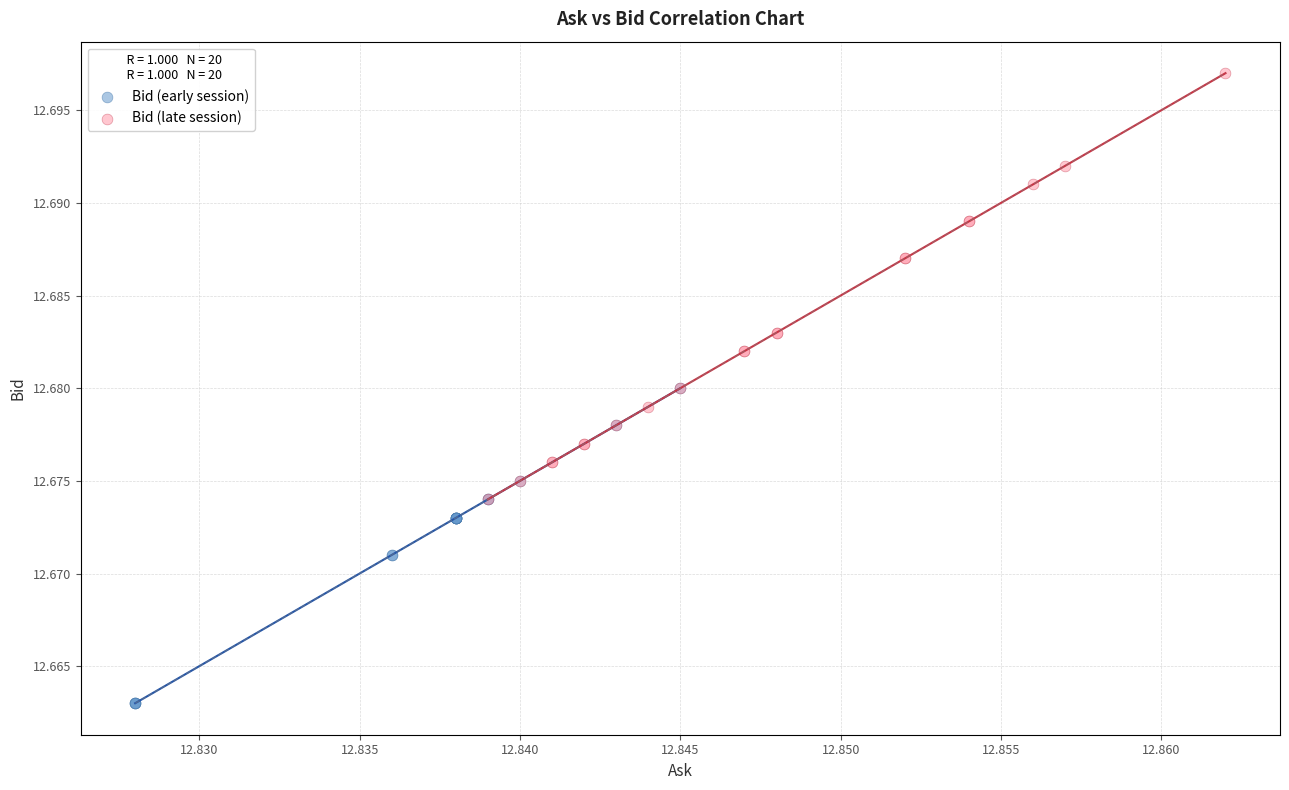

Which series contains the highest Y value?

Bid (late session)